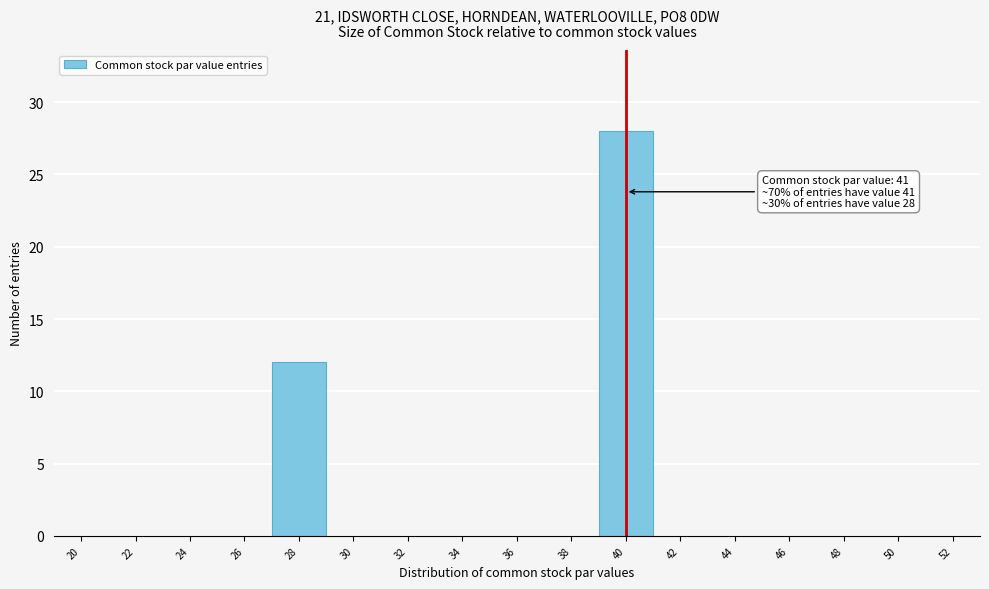

Reading left to right, list all the values displayed in this chart.

20=0	22=0	24=0	26=0	28=12	30=0	32=0	34=0	36=0	38=0	40=28	42=0	44=0	46=0	48=0	50=0	52=0